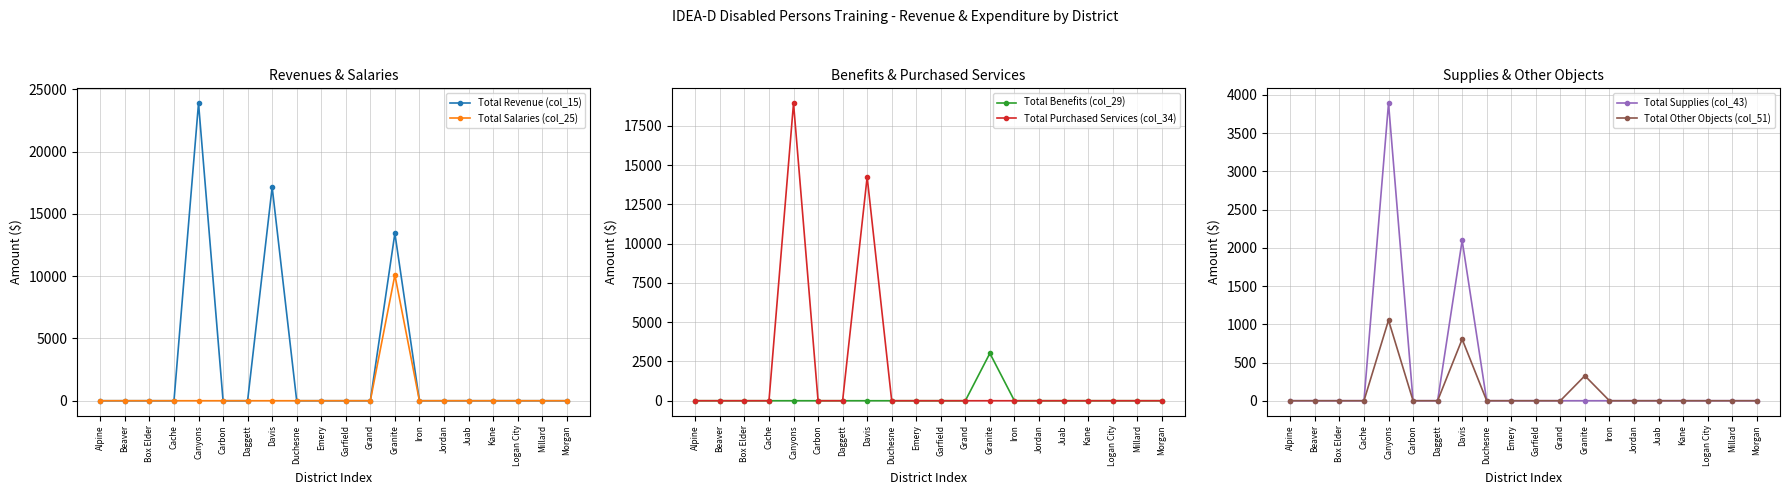

Between Davis and Millard, which series saw the biggest shift?

Total Revenue (col_15)